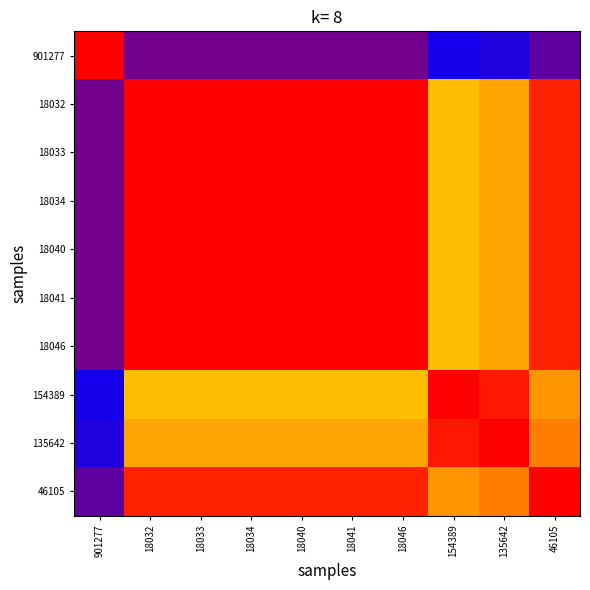

At how many categories does at least one series exceed 0?

10